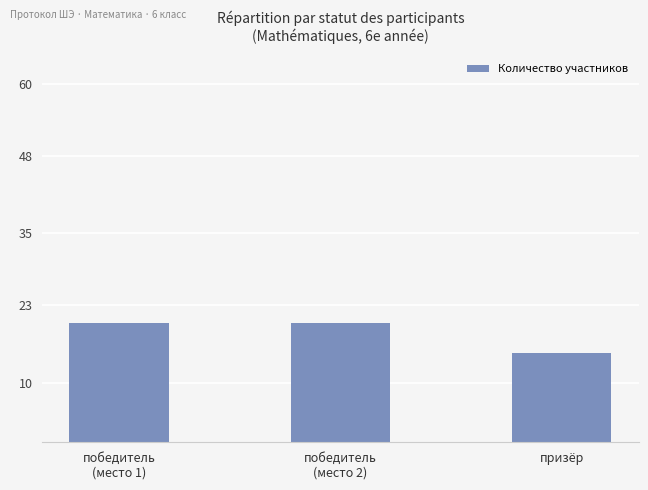

What is the value of the 3rd bar from the left?

15